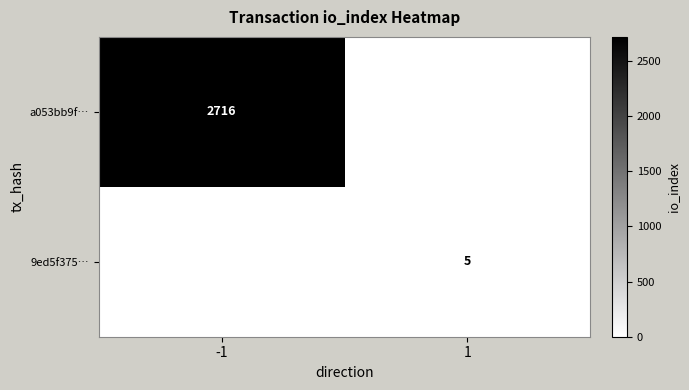

At which category does the chart reach its minimum across all series?

1